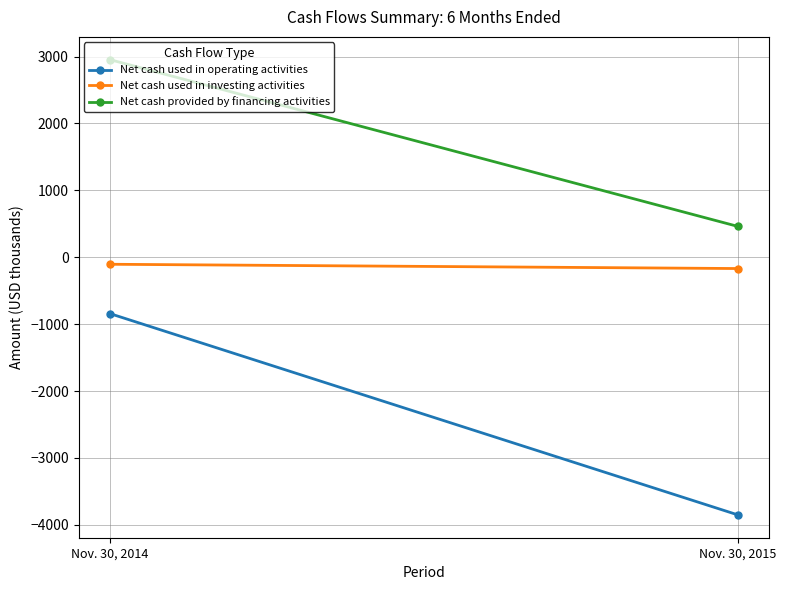

List the labels in order of Net cash used in investing activities value, smallest first.

Nov. 30, 2015, Nov. 30, 2014